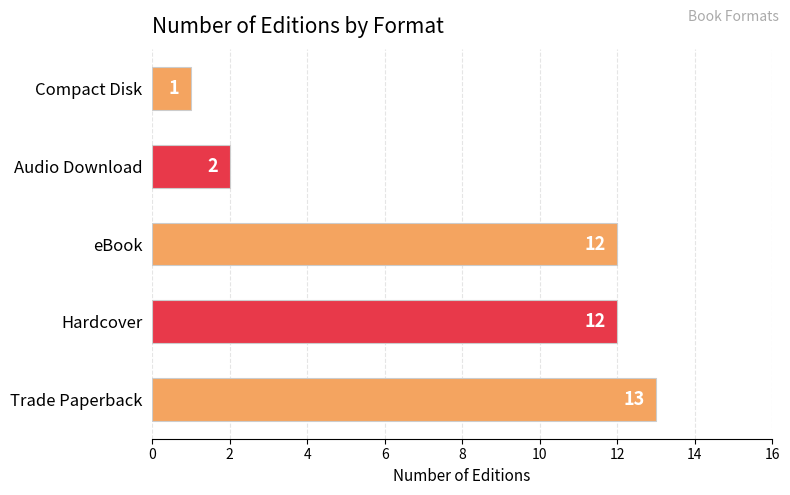

What is the sum of all values?

40